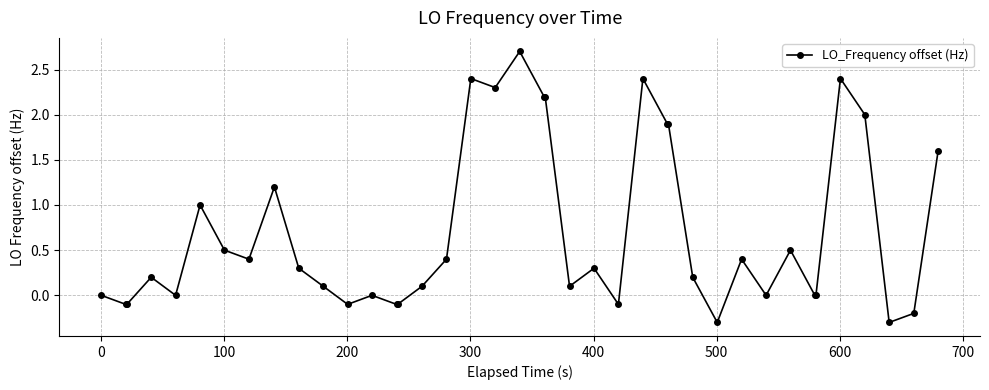

How many series are shown in this chart?

1